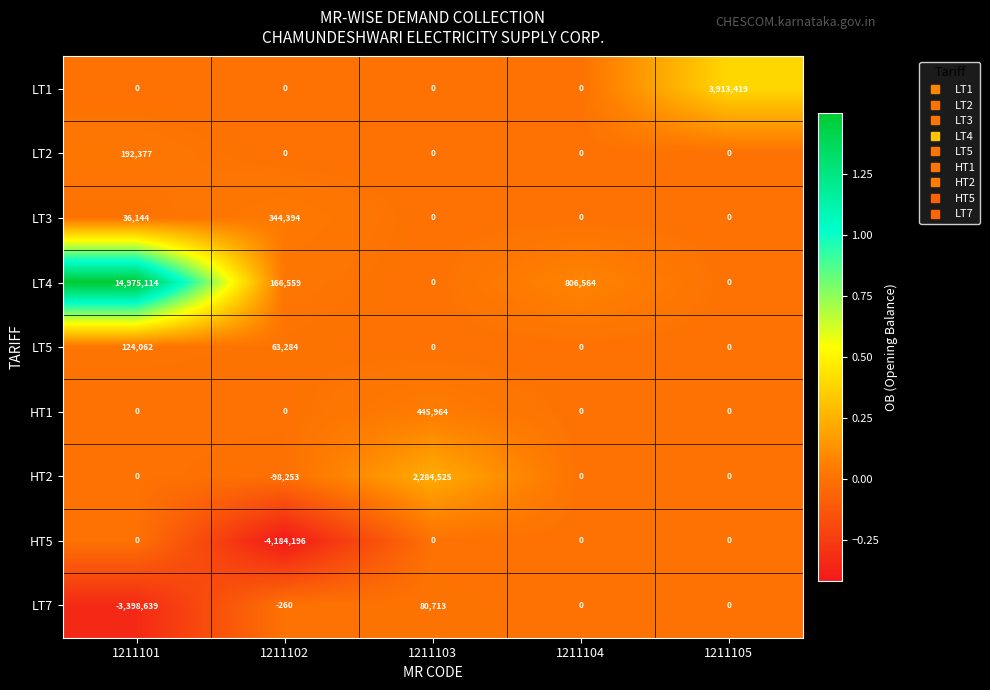

The value of HT2 at 1211105 is -1194613. True or false?

False